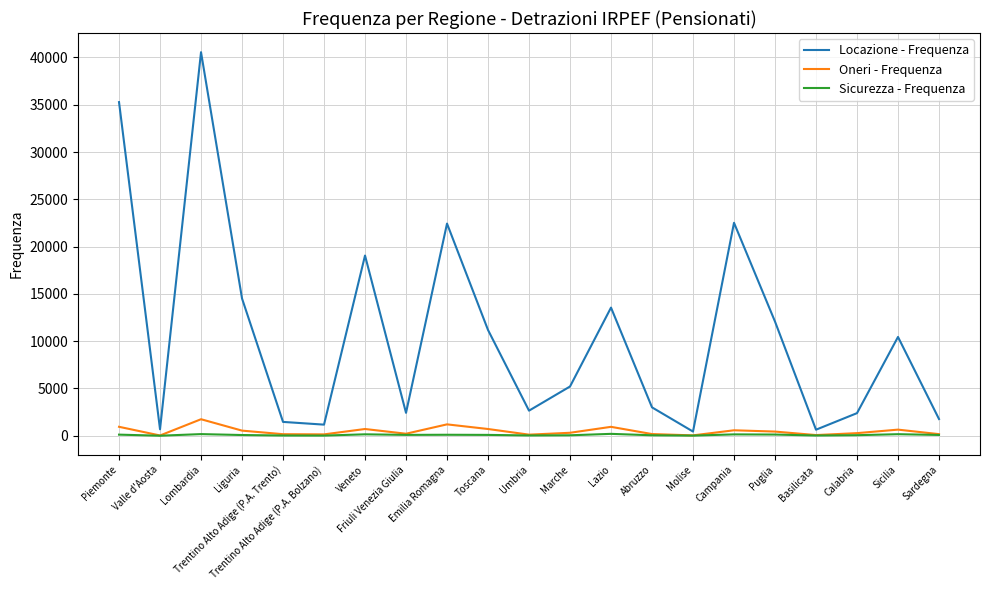

What is the difference between the maximum and second lowest values in the Oneri - Frequenza series?

1708